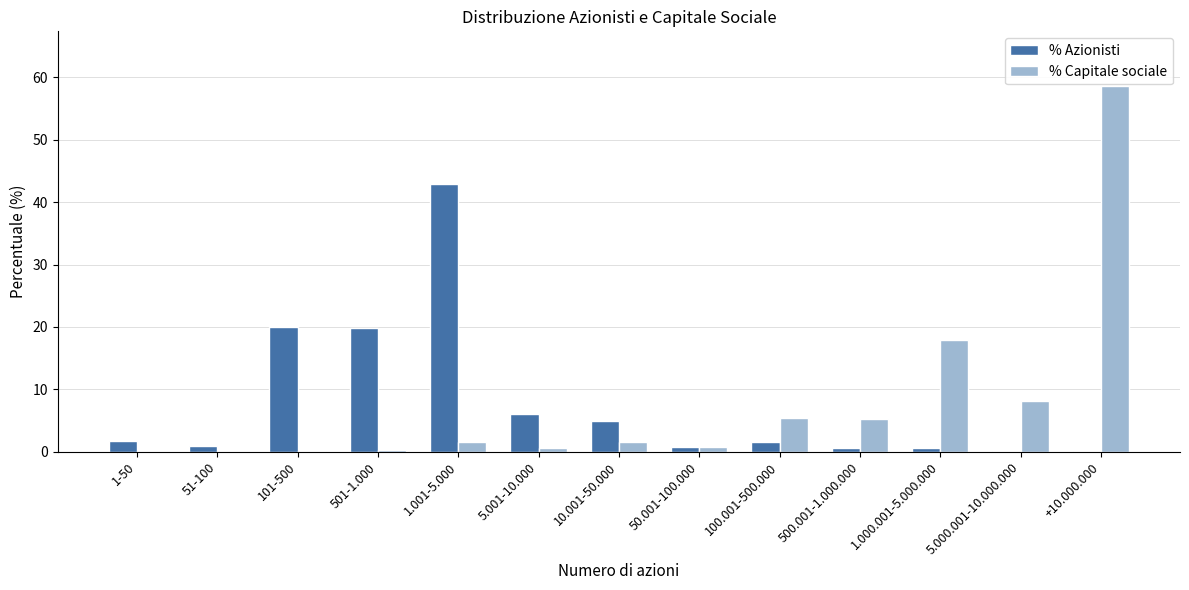

Count the number of categories in the chart.

13